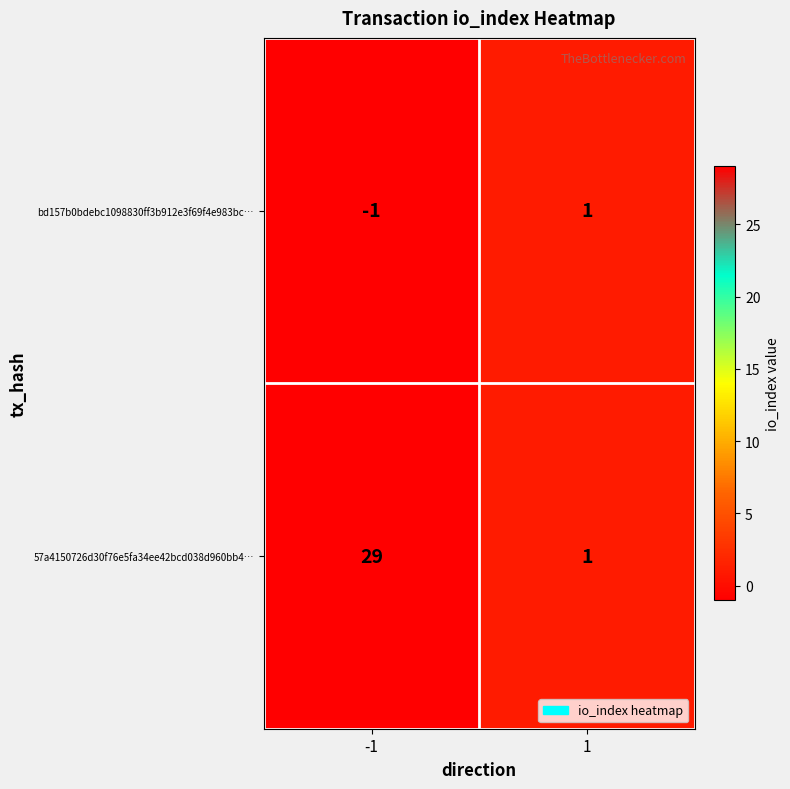

What is the total value across all series at -1?

28